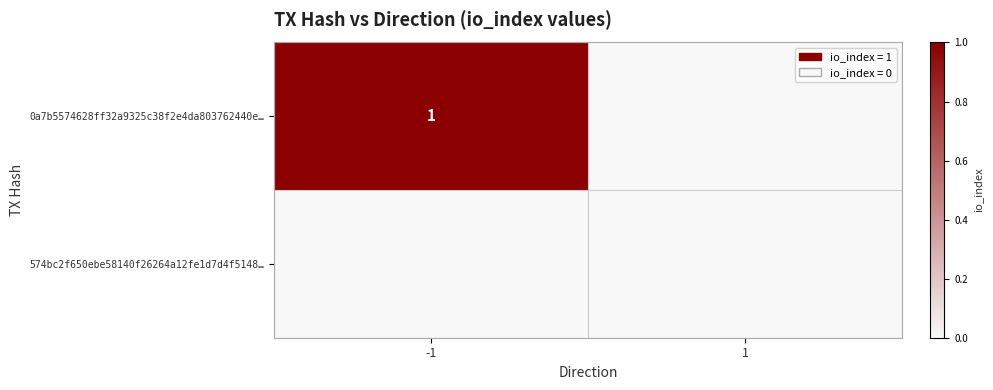

The value of 0a7b5574628ff32a9325c38f2e4da803762440e… at -1 is 2. True or false?

False